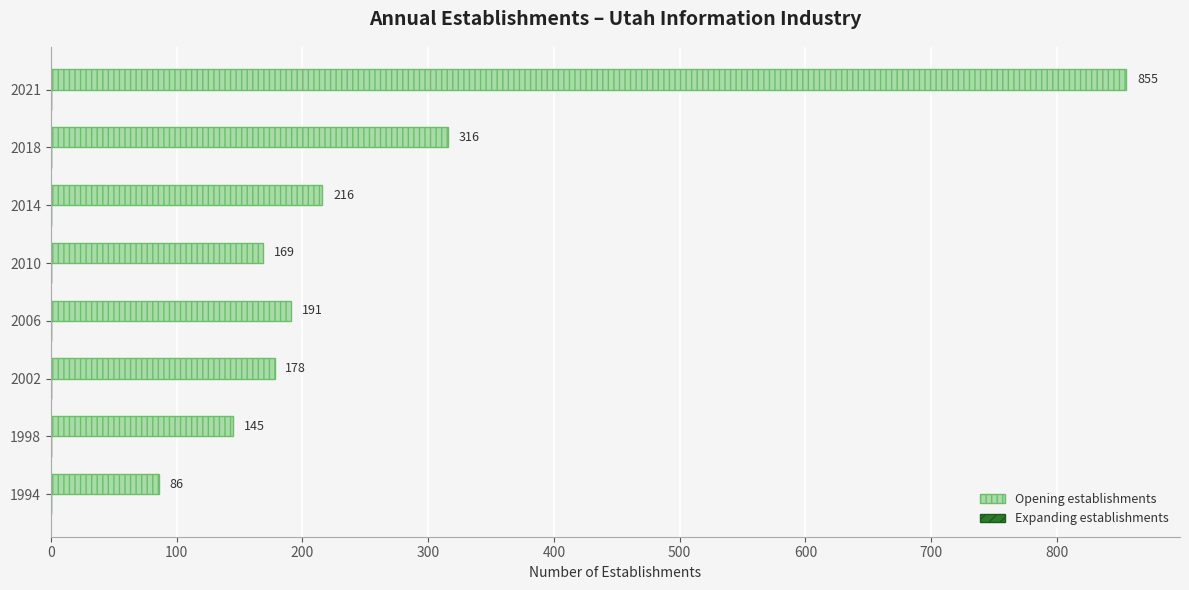

Between 2014 and 2002, which is larger?

2014